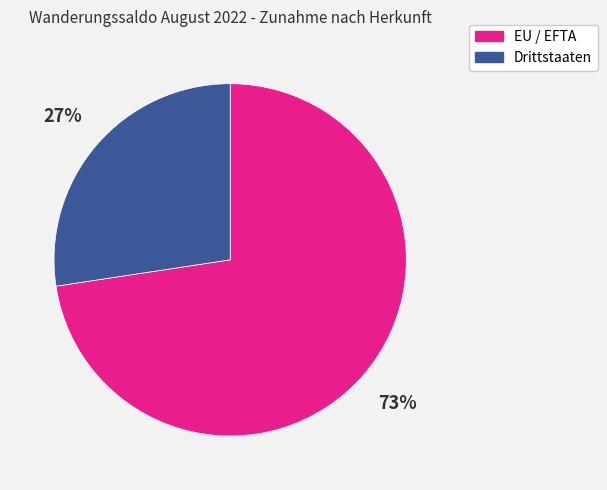

Approximately how many times larger is the value at EU / EFTA compared to Drittstaaten?

2.7